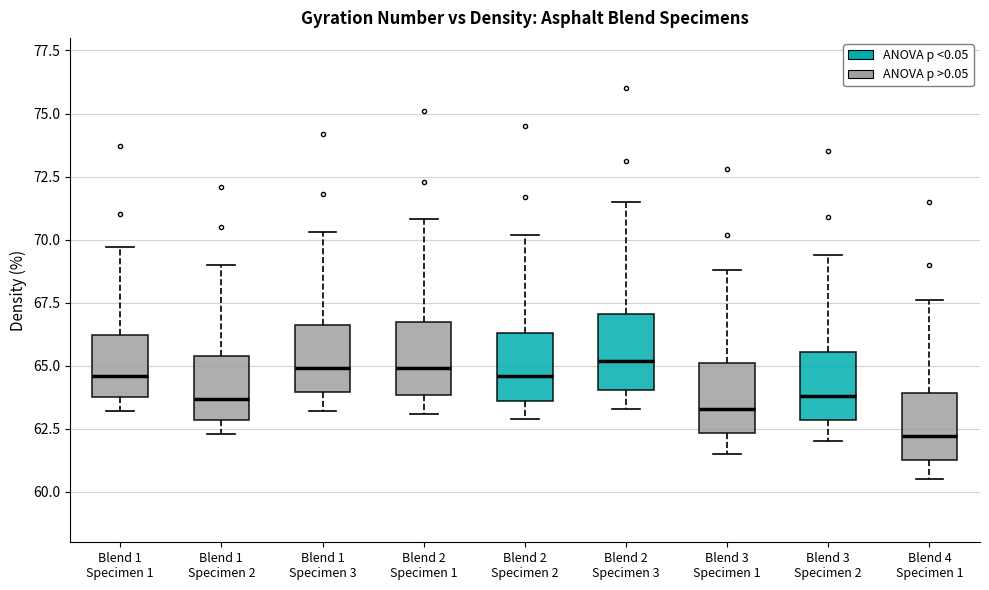

Where does the median line of the box for Blend 2 Specimen 3 sit on the y-axis? The values are not printed on the chart, so give them approximately, as read against the axis.

65.0